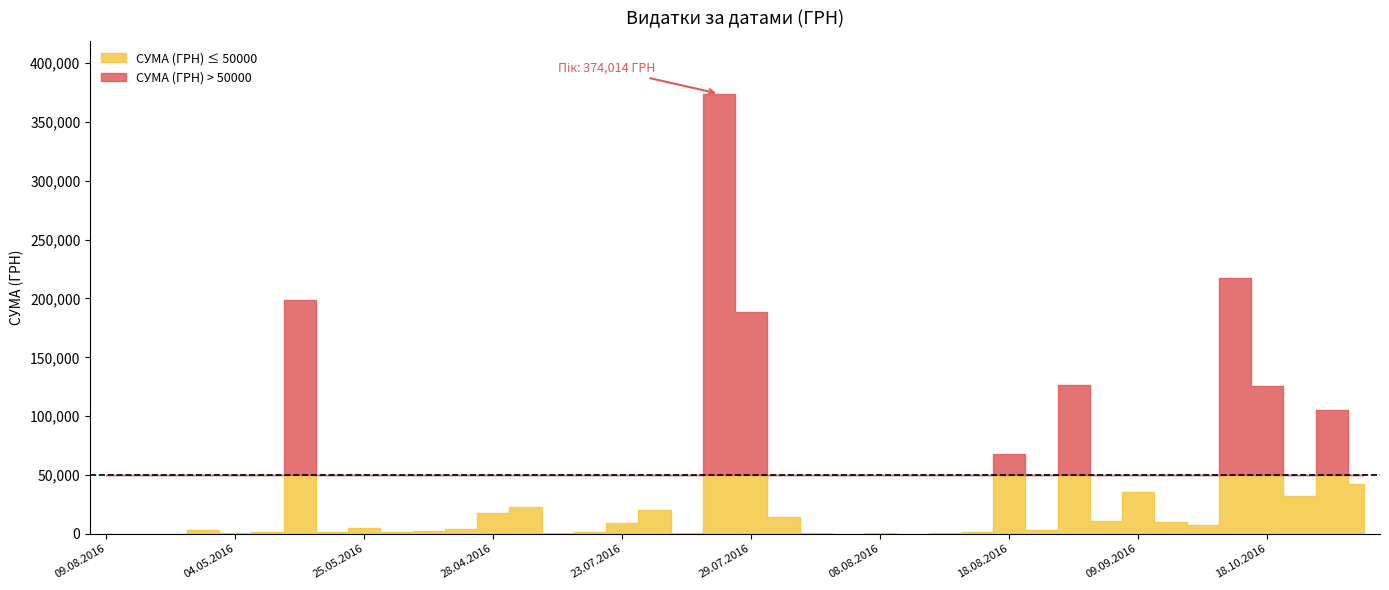

What is the difference between the second highest and second lowest values?

217175.9